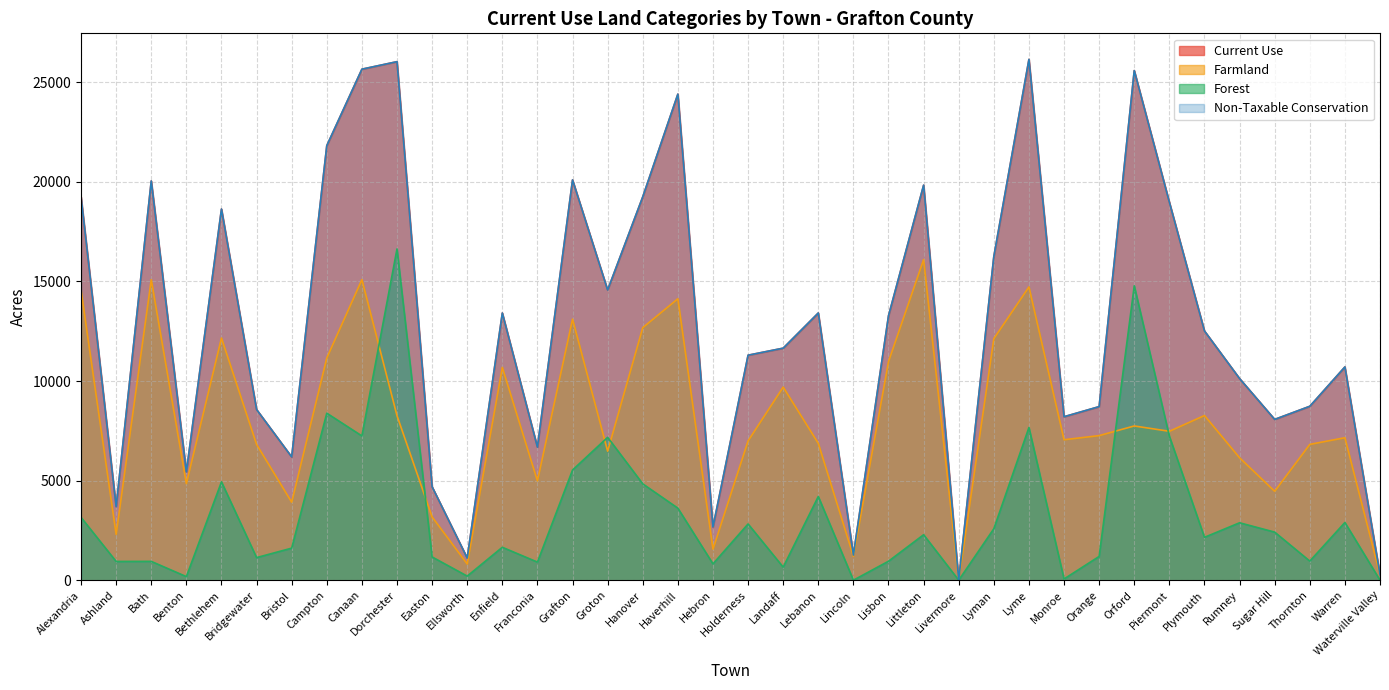

Where do Farmland and Forest first cross each other?

Canaan and Dorchester